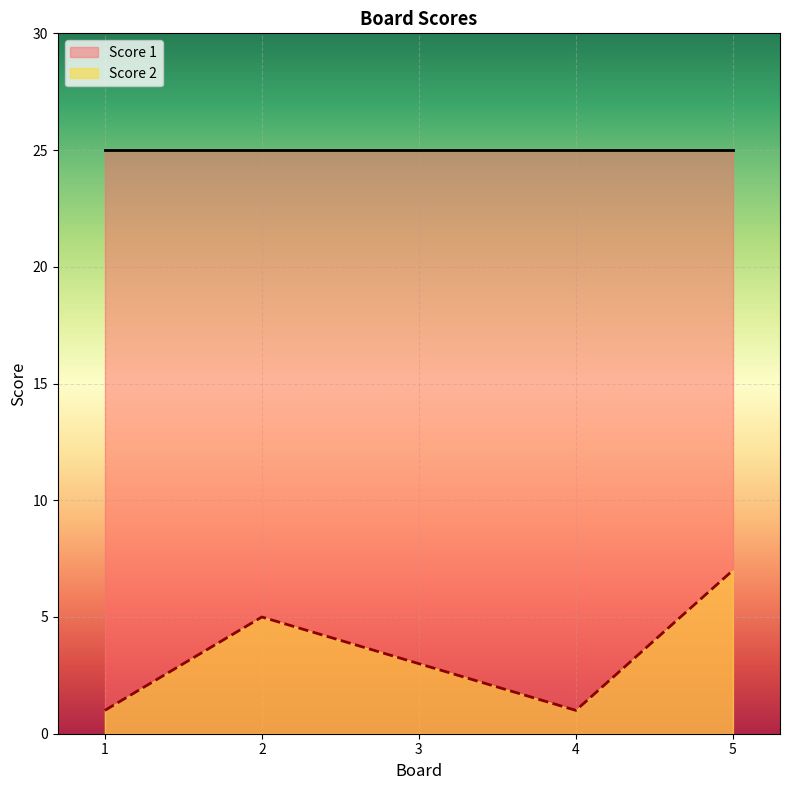

Reading left to right, what are all the values shown in this chart?

1=1	2=5	3=3	4=1	5=7